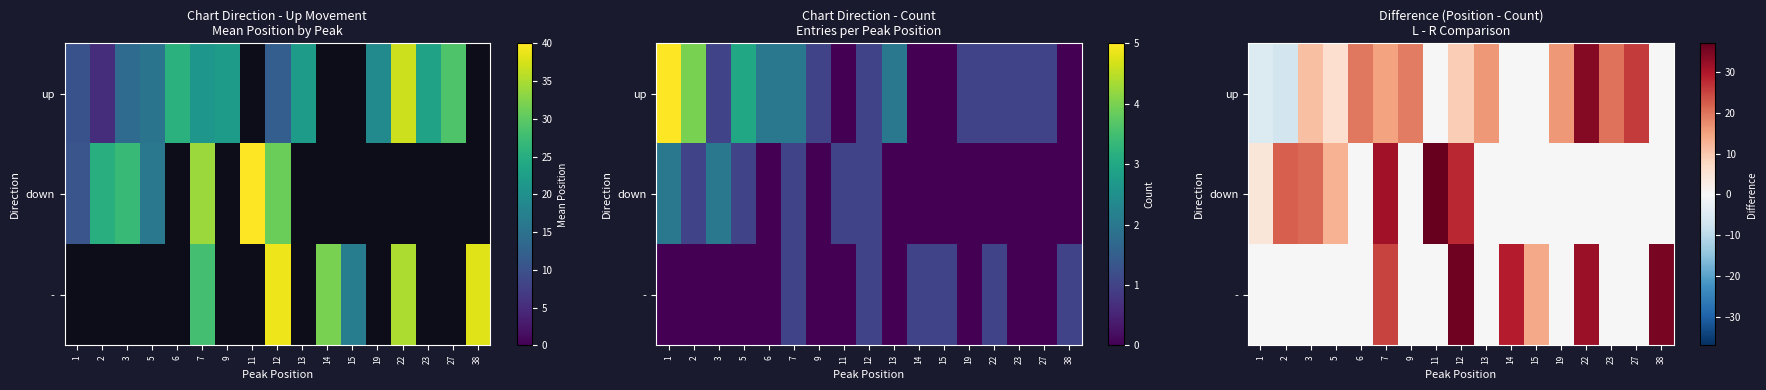

At which category does the chart reach its peak across all series?

11